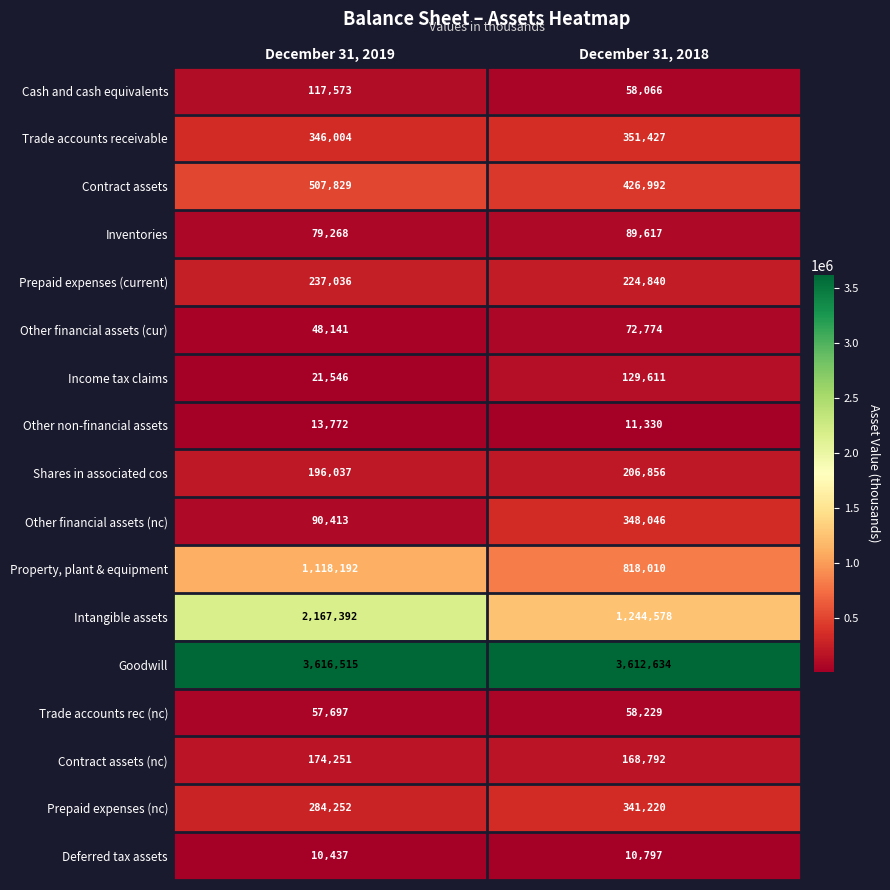

What is the difference between the Property, plant & equipment values at December 31, 2018 and December 31, 2019?

300182